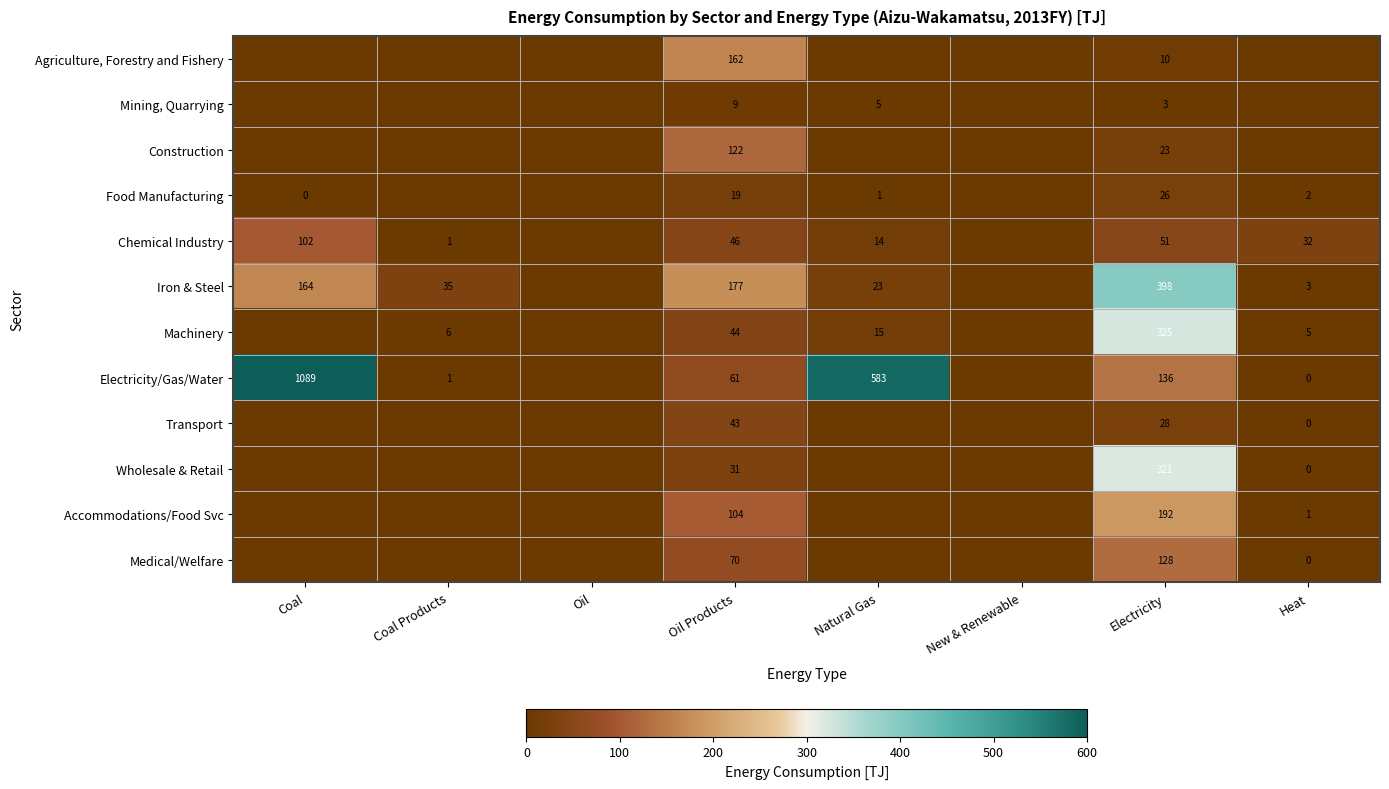

What is the total value across all series at Oil Products?

888